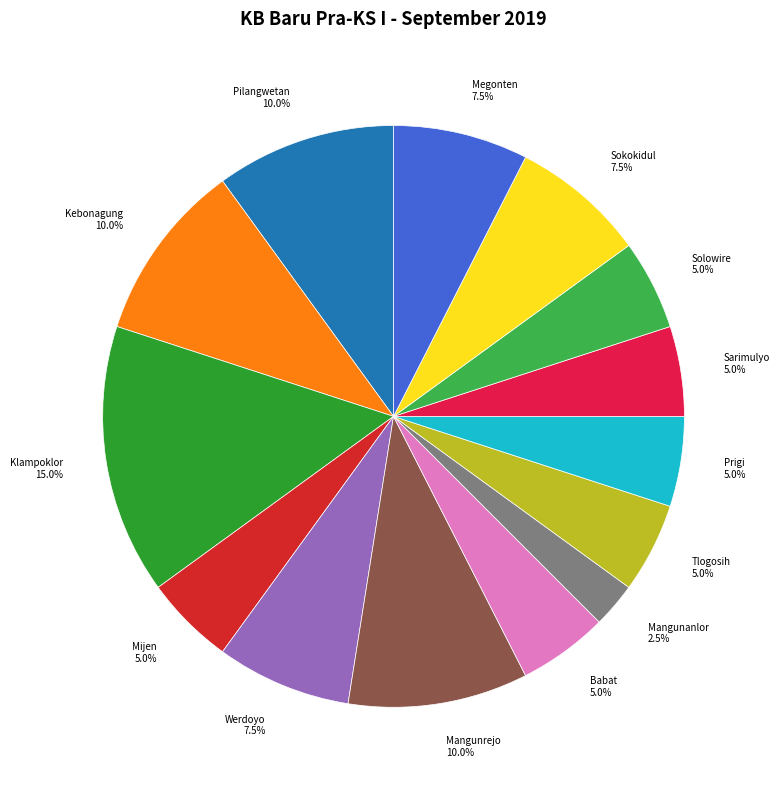

To the nearest percent, what is the combined percentage of Babat and Mangunanlor?

8%